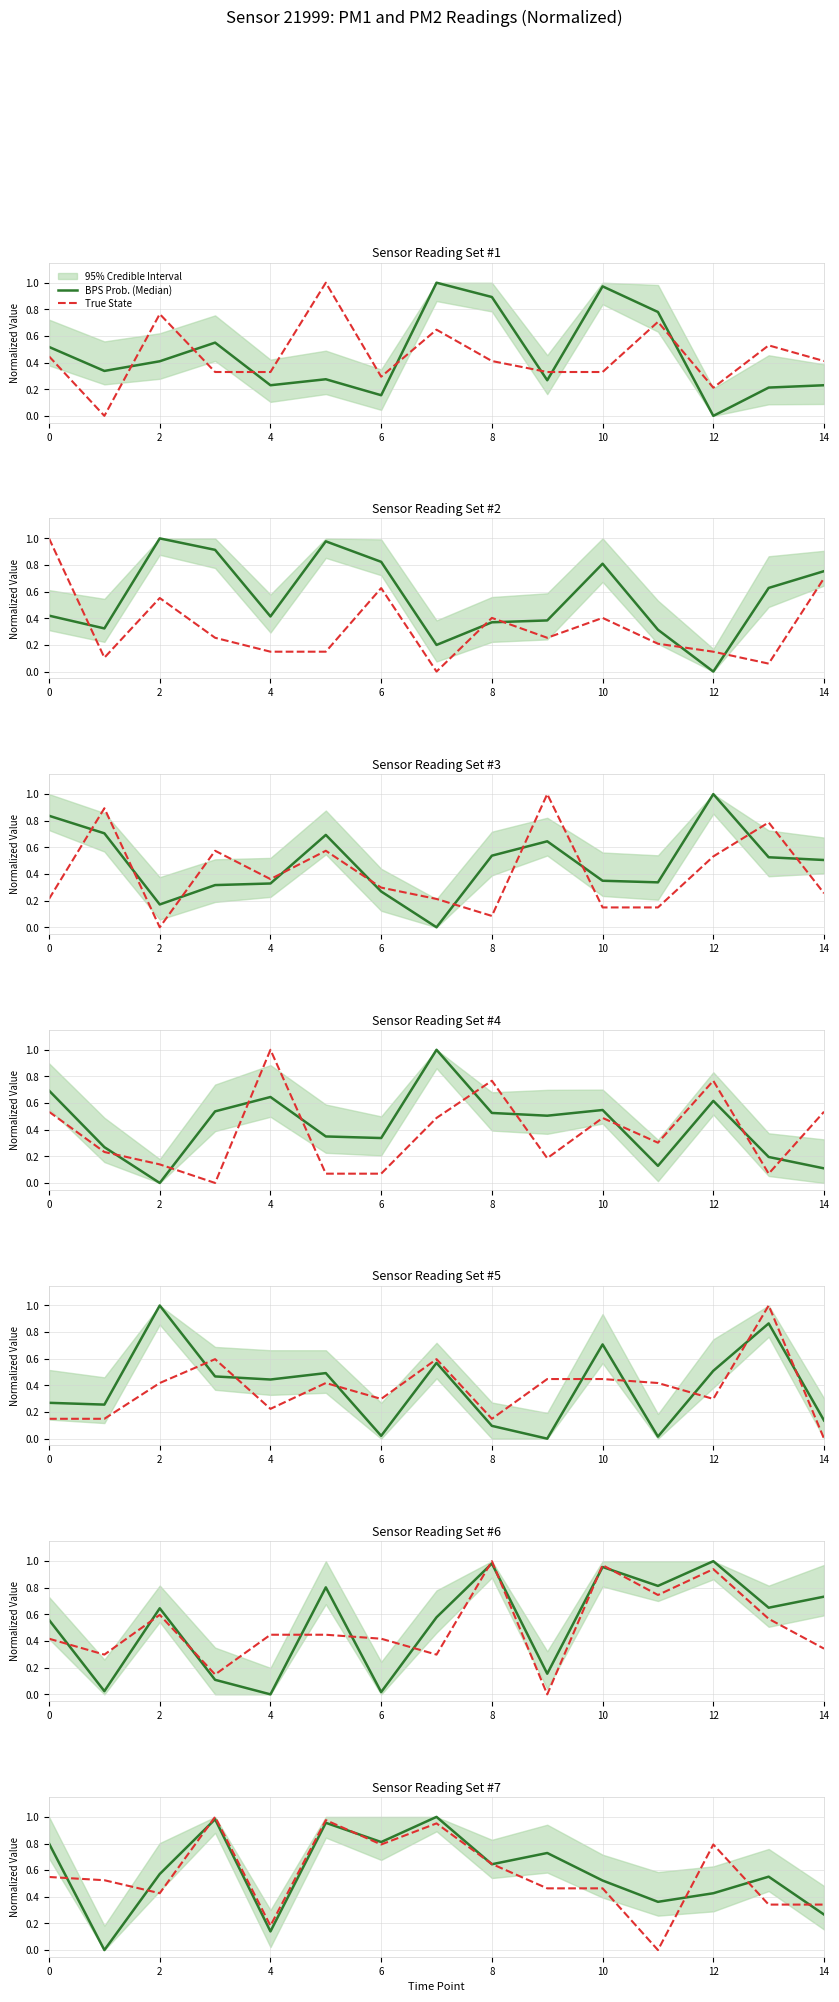

True or false: BPS Prob. (Median) and True State cross at least once.

True